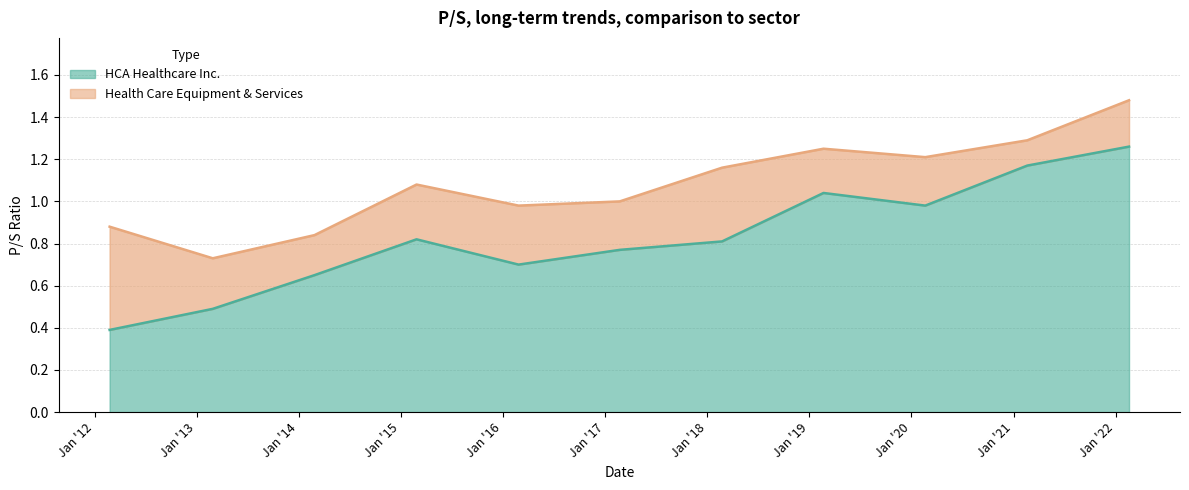

Where is the first local maximum for HCA Healthcare Inc.?

2015-02-26